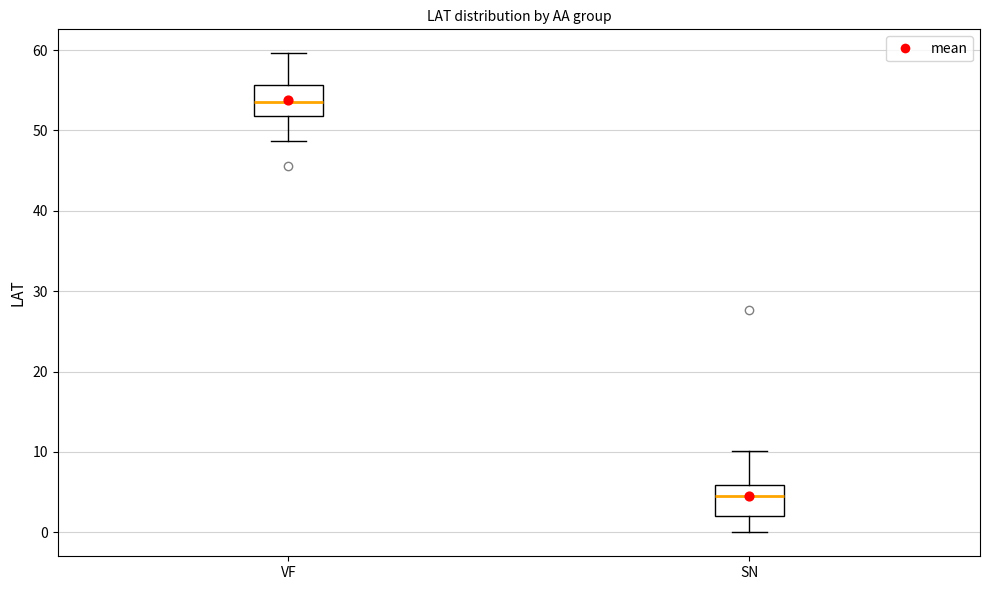

Reading left to right, transcribe this box plot: for each box, give where its median line is, the range the box spans, and where its two whiskers end, as read against the y-axis. The values are not printed on the chart, so give them approximately, as read against the axis.

VF: median 54, box 52 to 56, whiskers 49 to 60
SN: median 5, box 2 to 6, whiskers 0 to 10